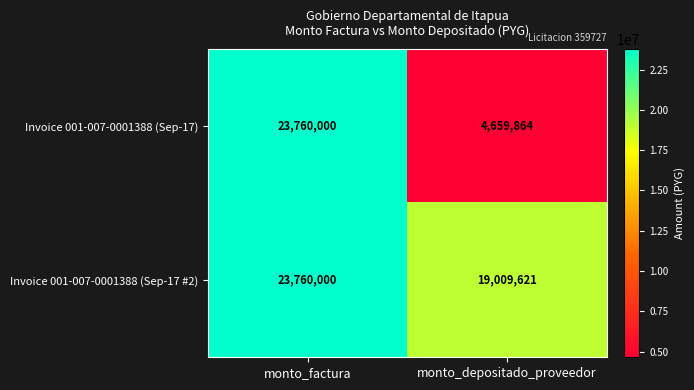

List the series in order of their overall mean, highest first.

Invoice 001-007-0001388 (Sep-17 #2), Invoice 001-007-0001388 (Sep-17)